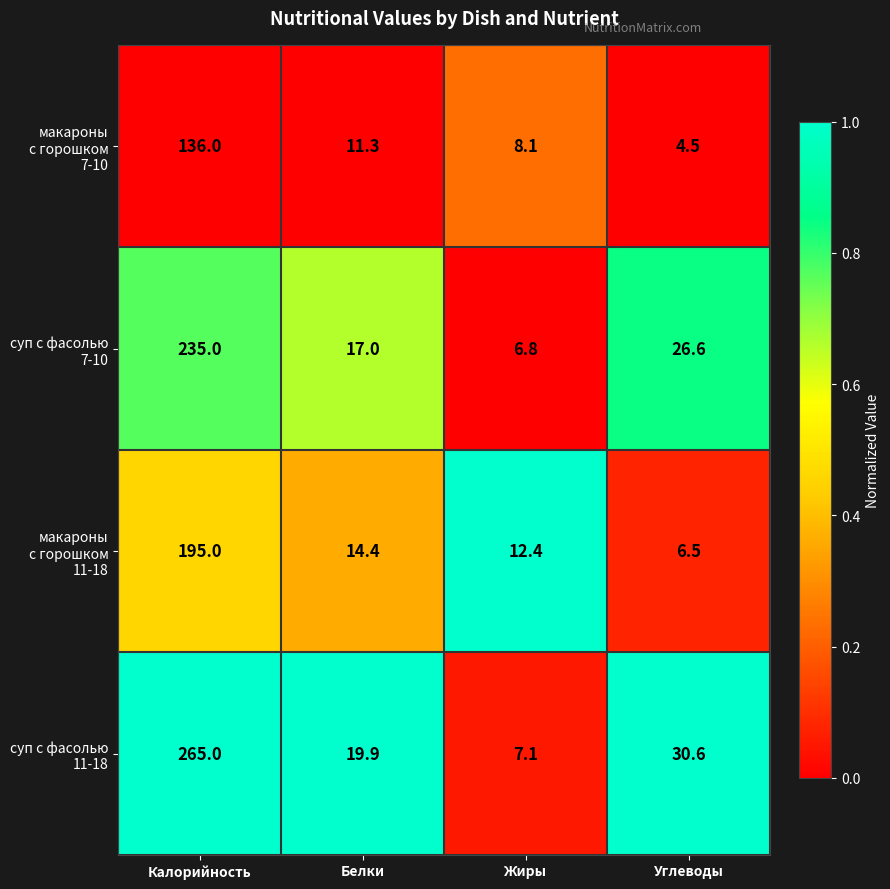

What is the total value across all series at Белки?

62.6